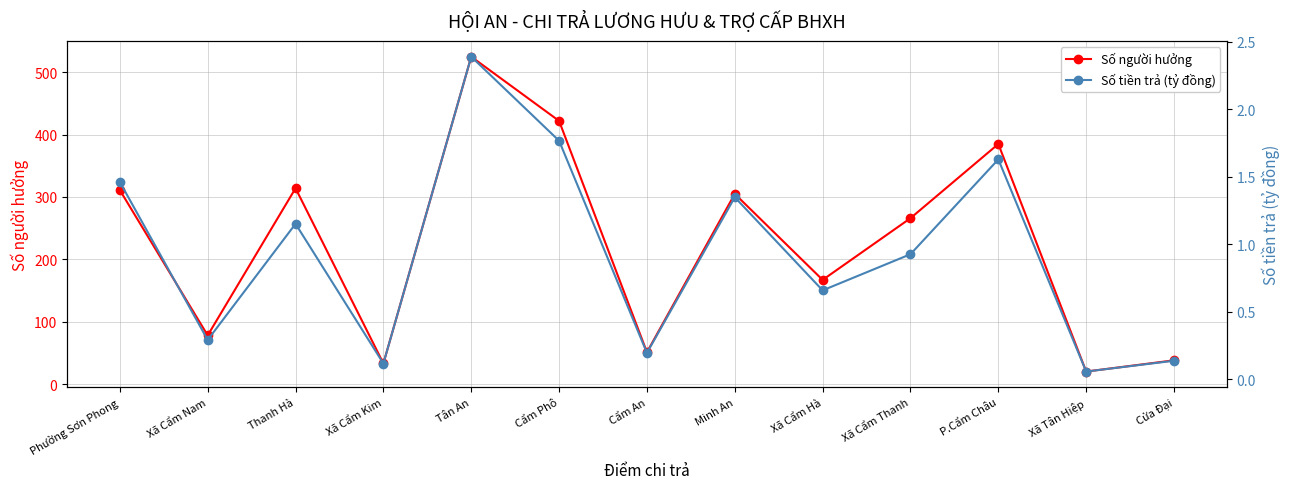

What is the difference between the highest and lowest values at Xã Cẩm Thanh?

265.1